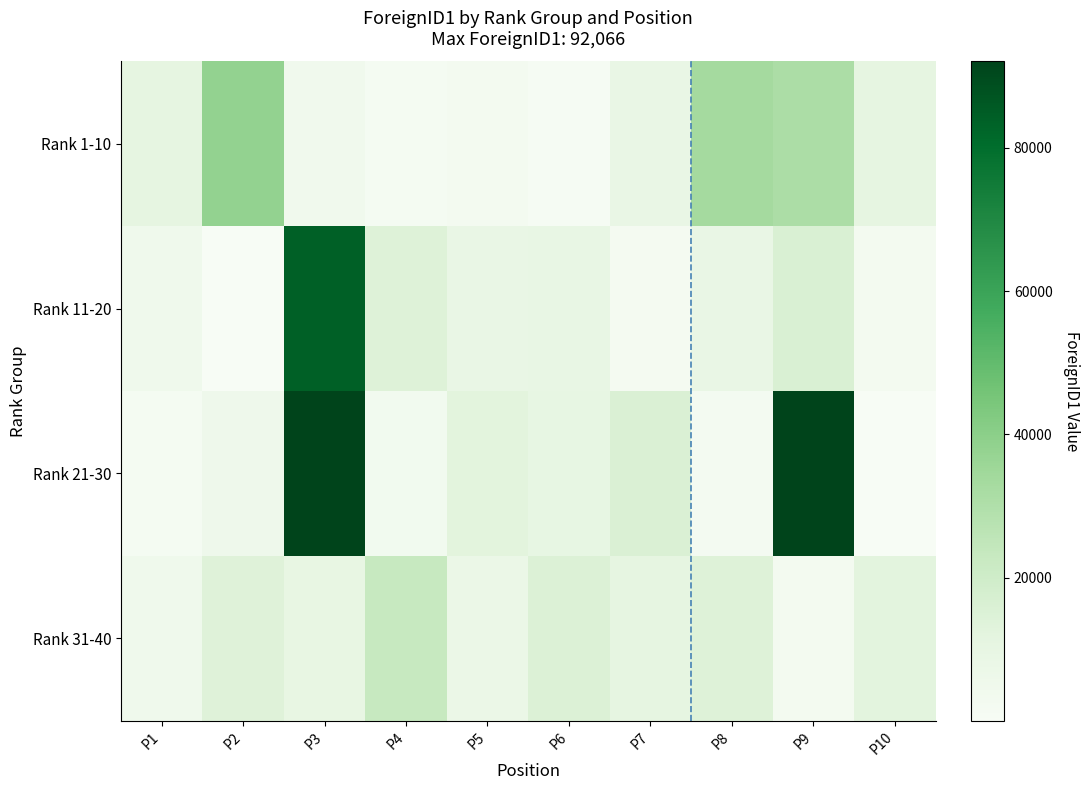

The Rank 21-30 series shows 2308 at P8. True or false?

True